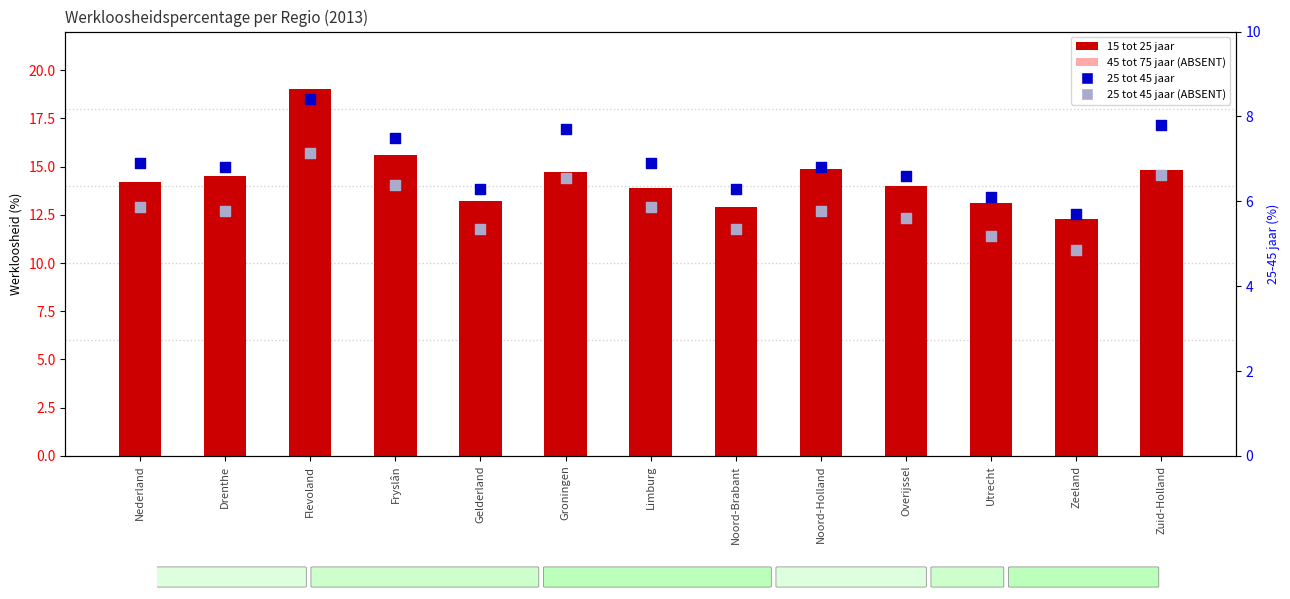

What is the total value across all series at Overijssel?

33.0